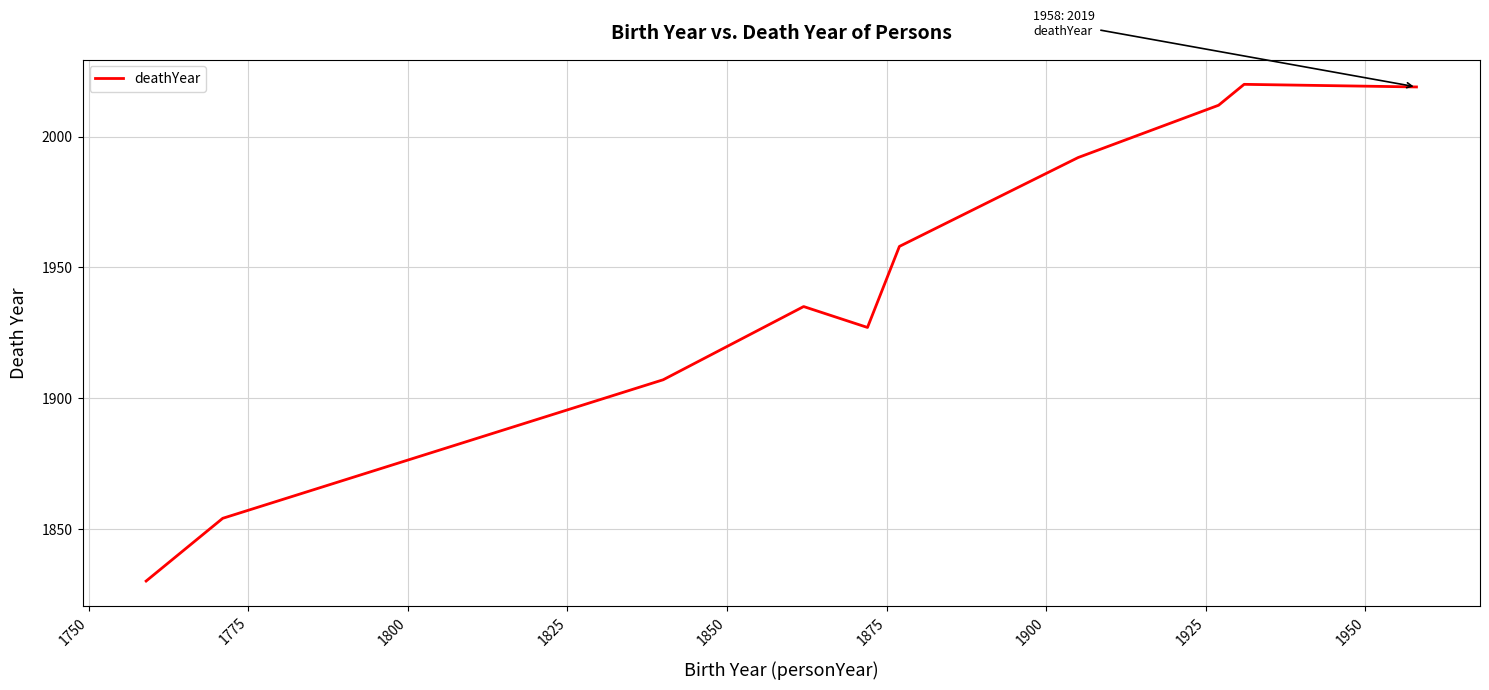

Does the chart display data point markers on the line(s)?

No